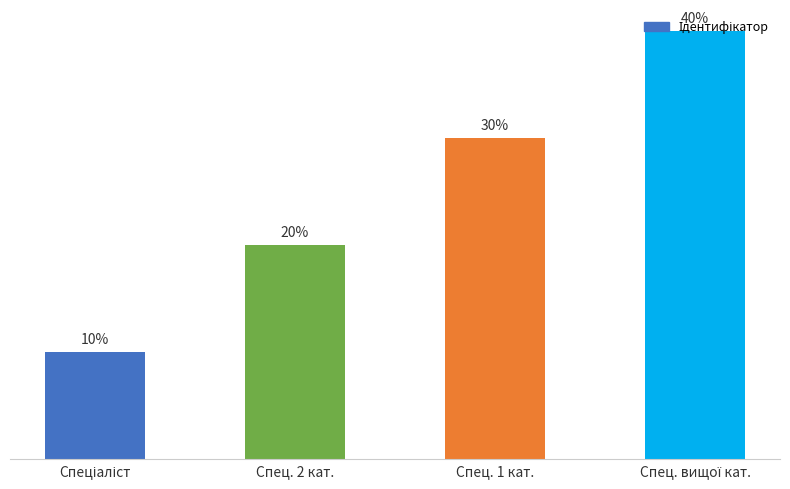

Reading right to left, extract all data points from this chart.

Спец. вищої кат.=4	Спец. 1 кат.=3	Спец. 2 кат.=2	Спеціаліст=1